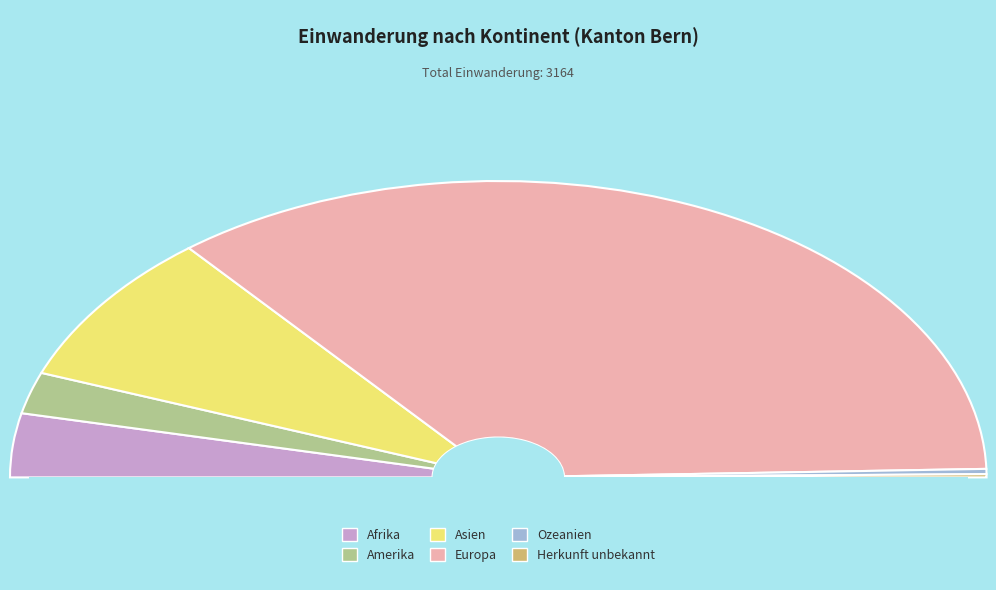

To the nearest percent, what percentage of the pie is Ozeanien?

1%